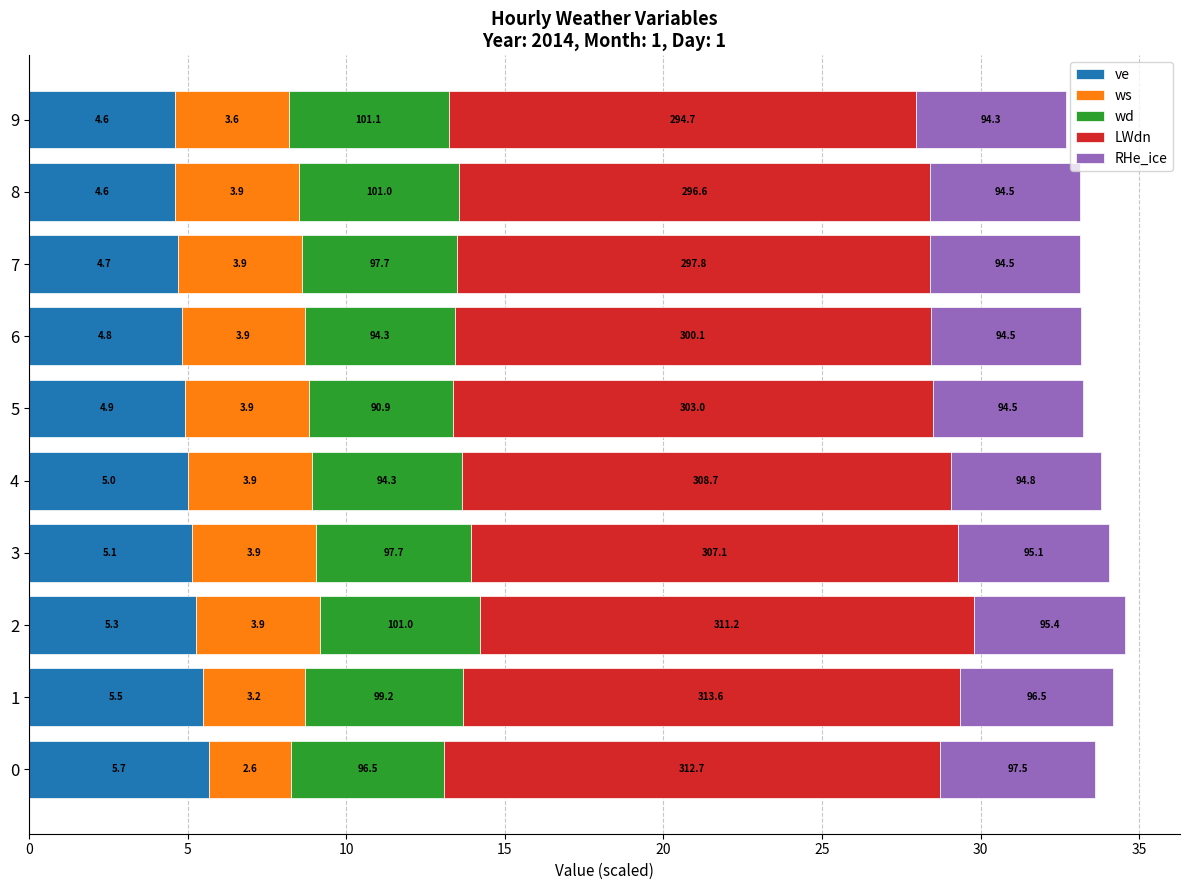

What are all the series names shown in the legend?

ve, ws, wd, LWdn, RHe_ice